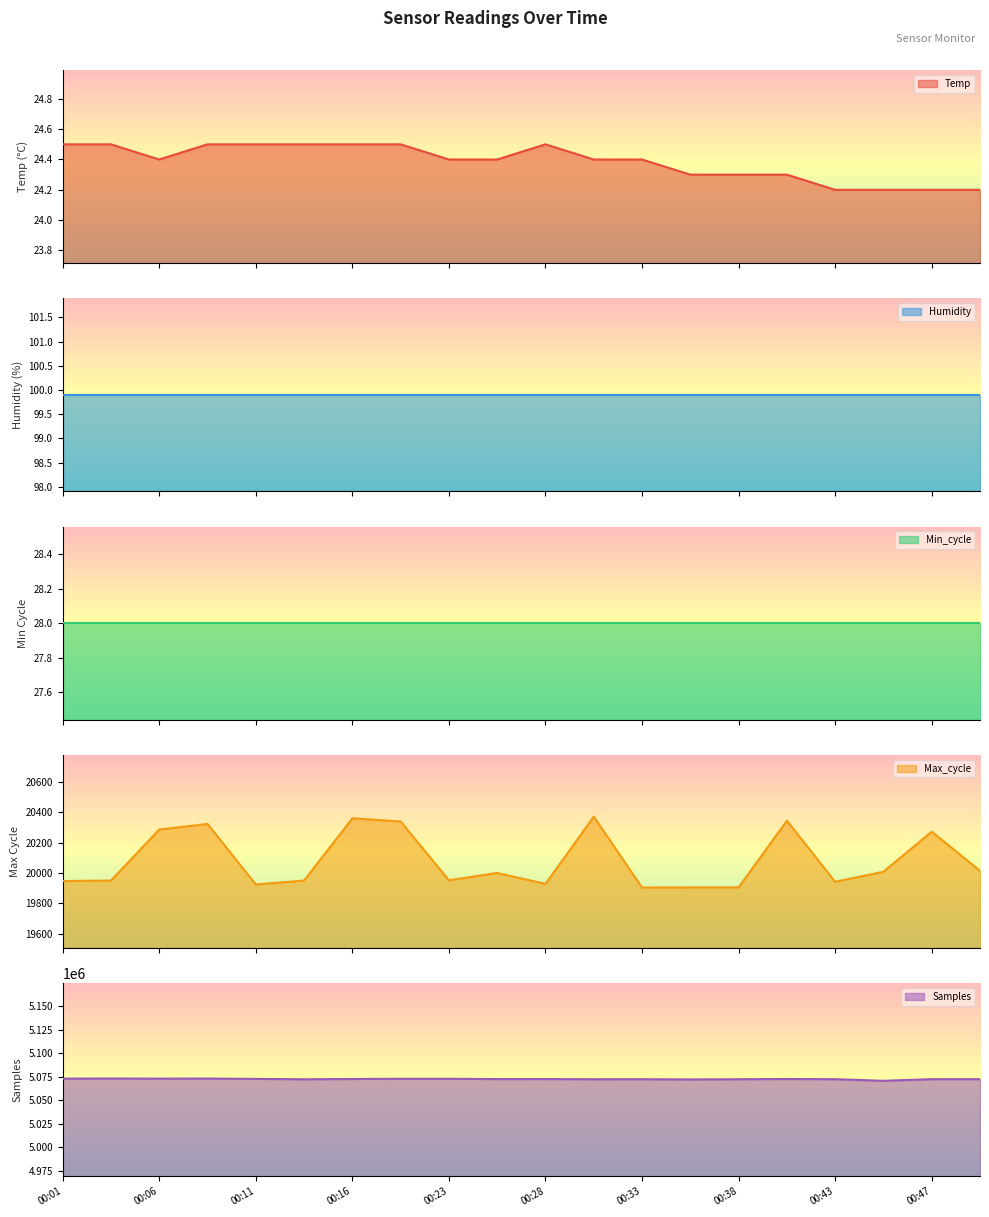

What is the difference between the Max_cycle values at 00:35 and 00:43?

37.0